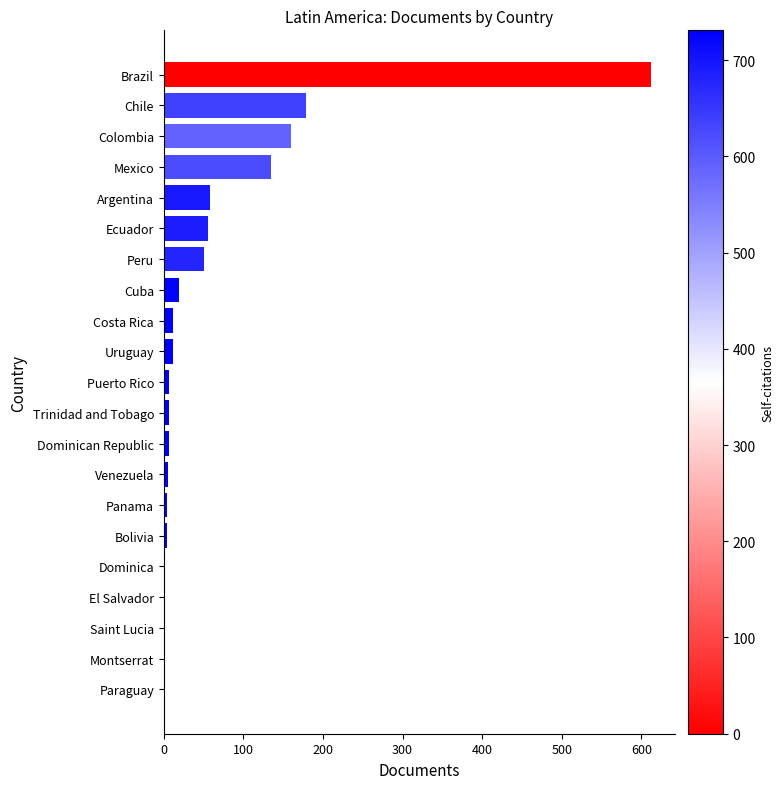

The value at Ecuador is 55. True or false?

True